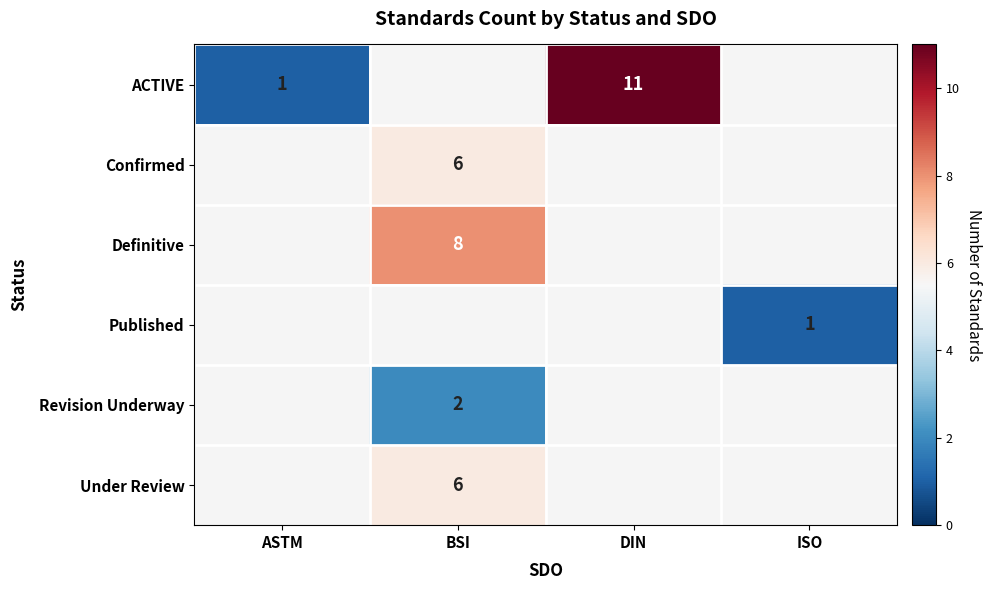

The ACTIVE series shows 11 at DIN. True or false?

True